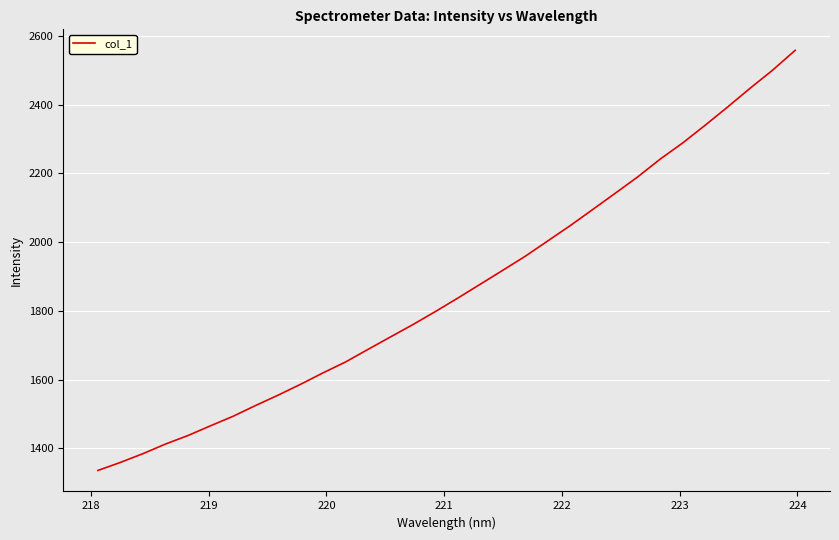

Reading left to right, extract all data points from this chart.

1335.7	1359.1	1384.5	1412.5	1437.3	1465.5	1493.1	1524.5	1554.6	1586.3	1619.5	1651.2	1687.9	1724.2	1760.2	1798.1	1837.5	1877.8	1918.3	1959.2	2003.7	2048.3	2095.2	2142.4	2190.0	2241.8	2288.7	2340.3	2393.3	2447.8	2500.3	2557.9